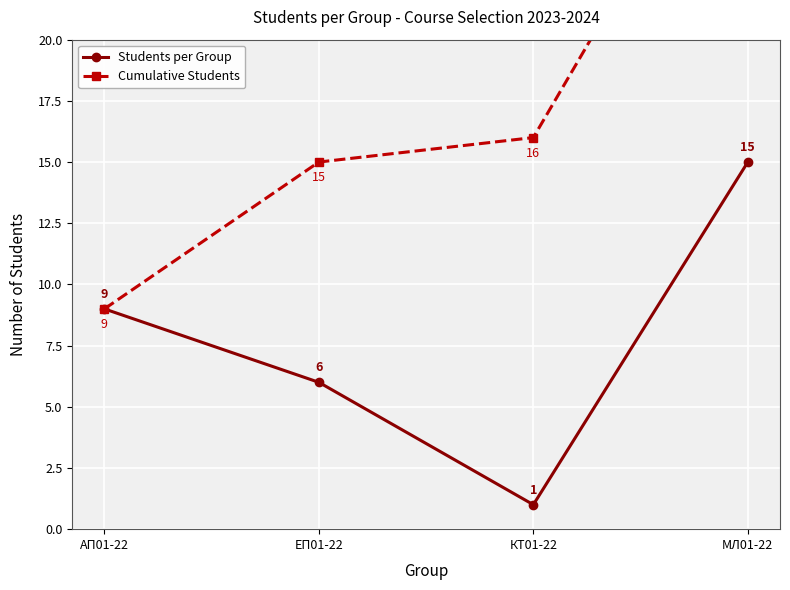

What is the spread (max minus min) of values at КТ01-22?

15